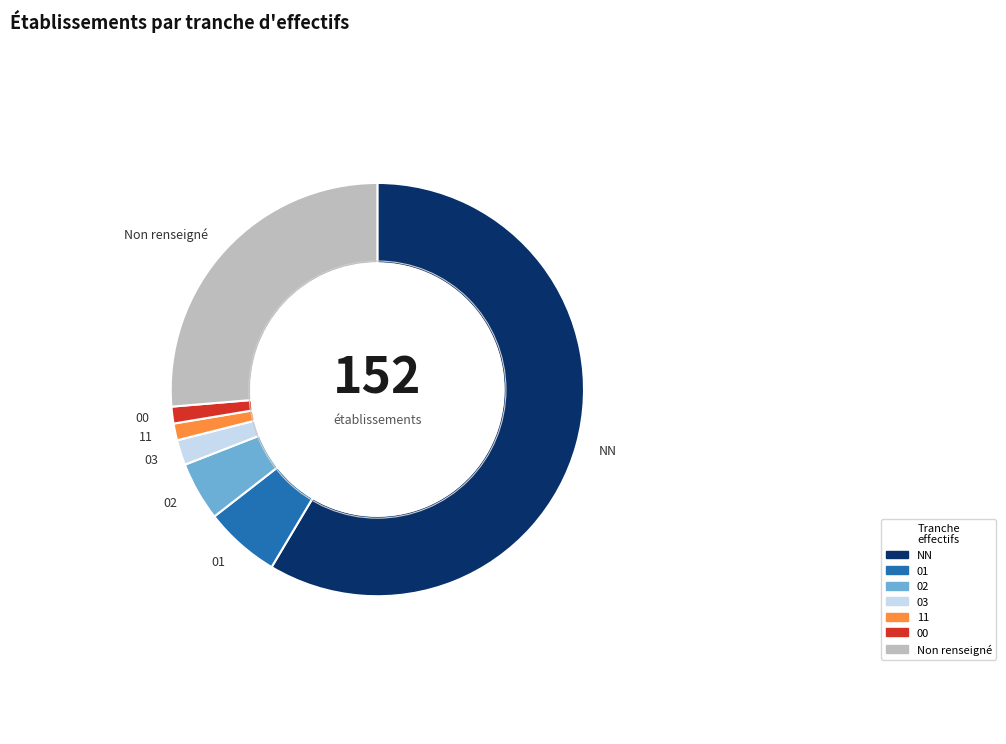

True or false: 03 accounts for 2% of the total.

True